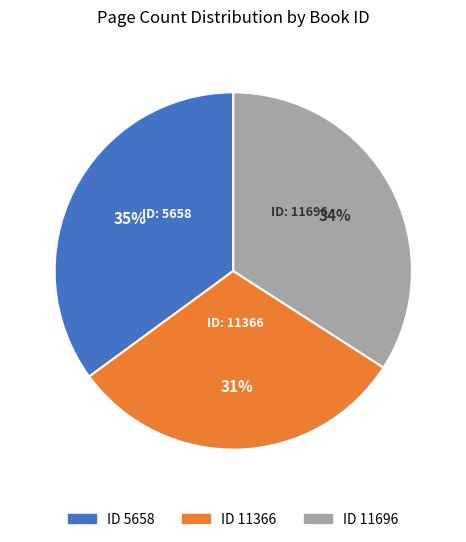

To the nearest percent, what is the average slice percentage?

33%